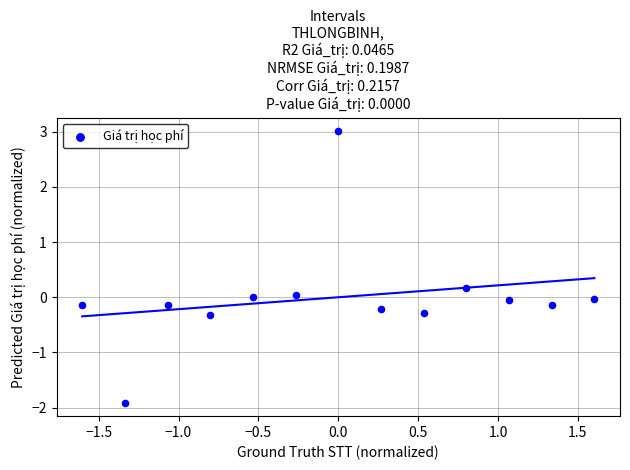

What is the range of Y values (max minus min)?

4.9